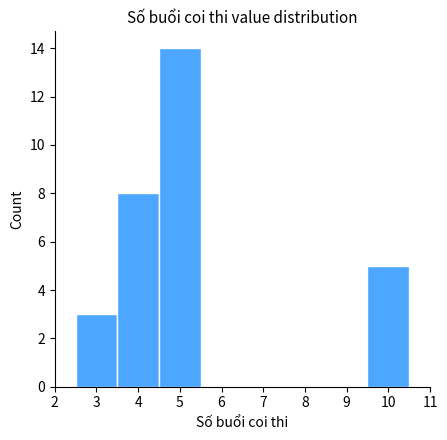

How tall is the bar that spans 3.5 to 4.5 on the x-axis? The values are not printed on the chart, so give them approximately, as read against the axis.

8